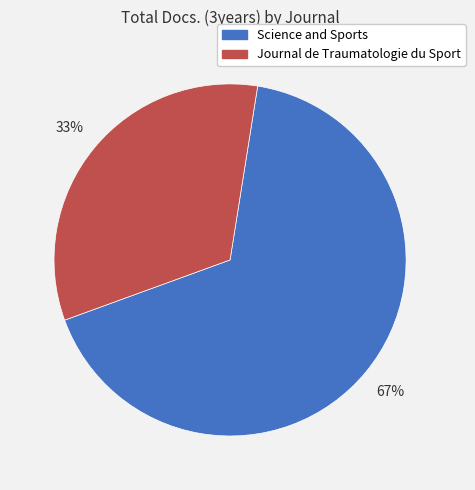

Which has a higher value, Journal de Traumatologie du Sport or Science and Sports?

Science and Sports